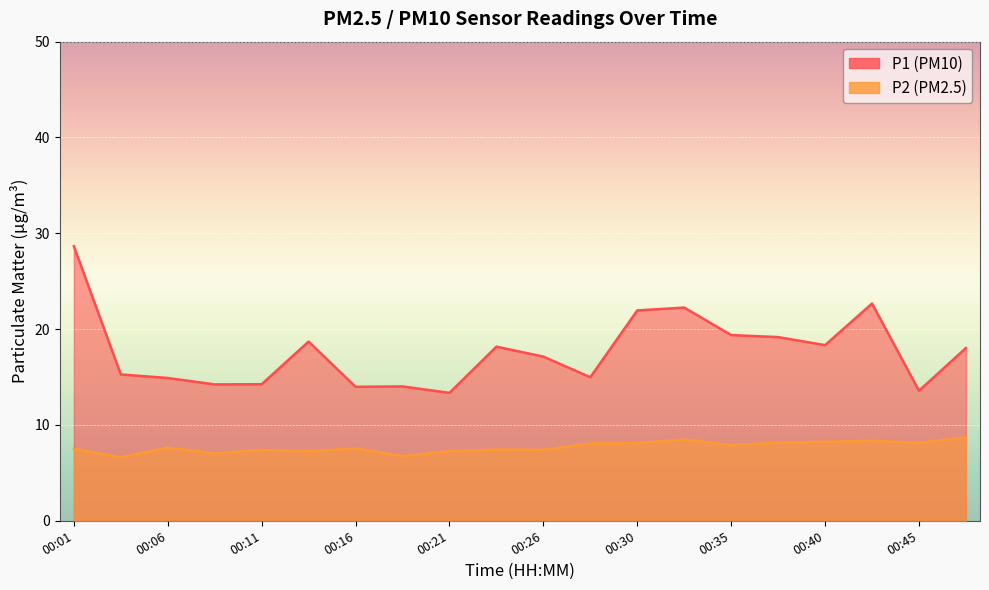

What is the average value of the P2 series?

7.7